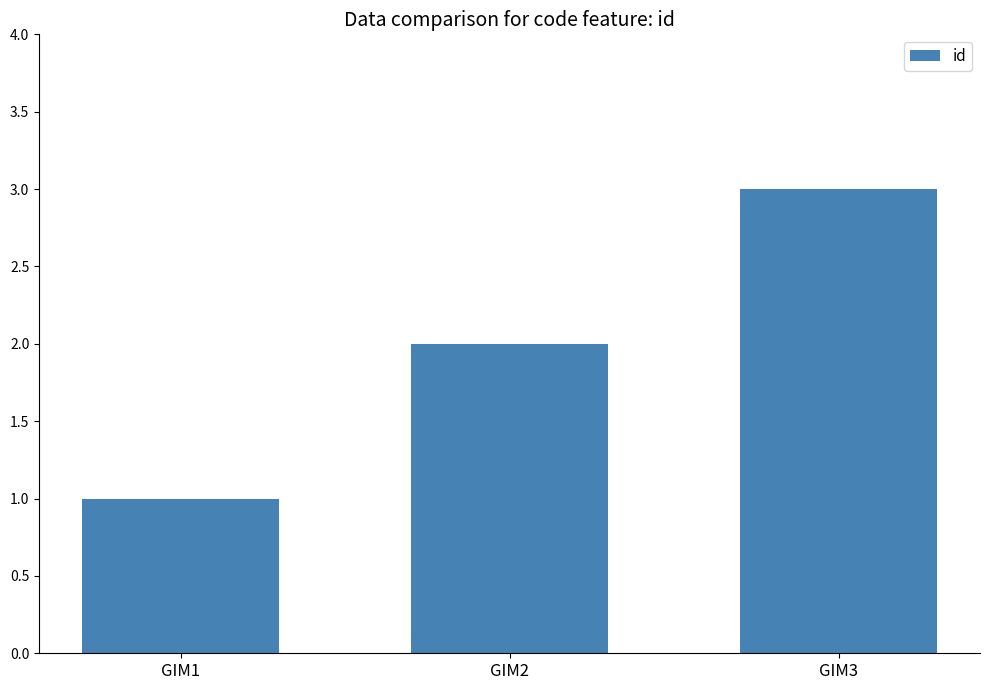

Between GIM2 and GIM1, which is larger?

GIM2